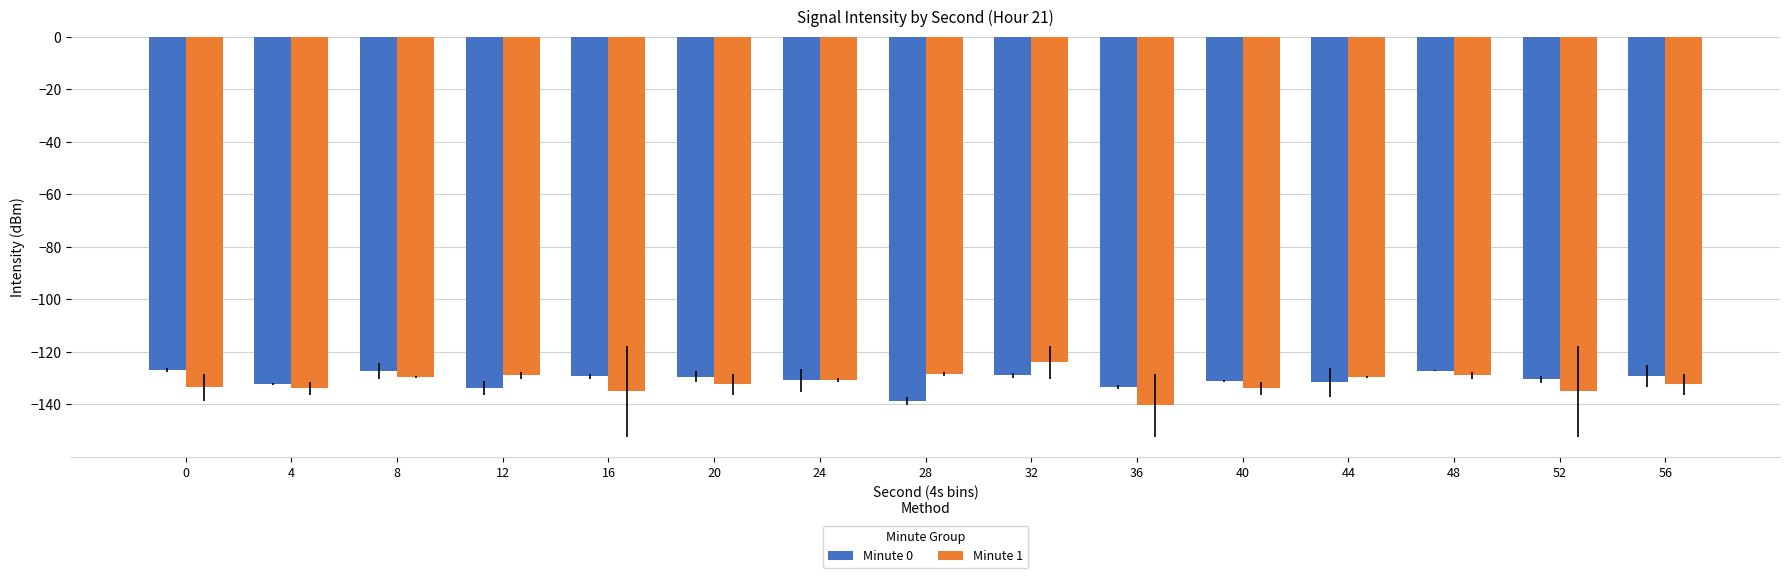

Read the Minute 1 value at 12.

-129.0